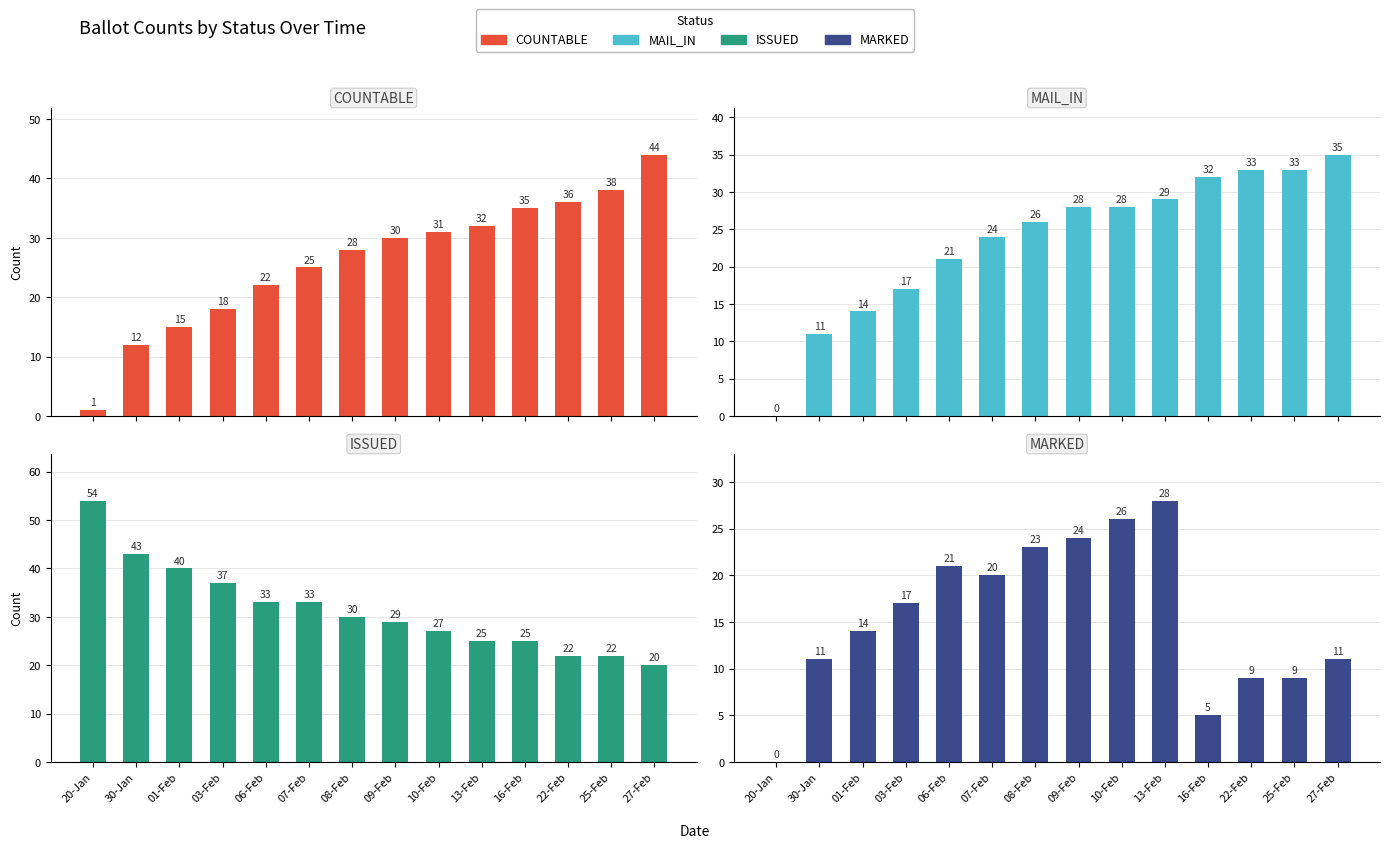

The value of MAIL_IN at 03-Feb is 8. True or false?

False